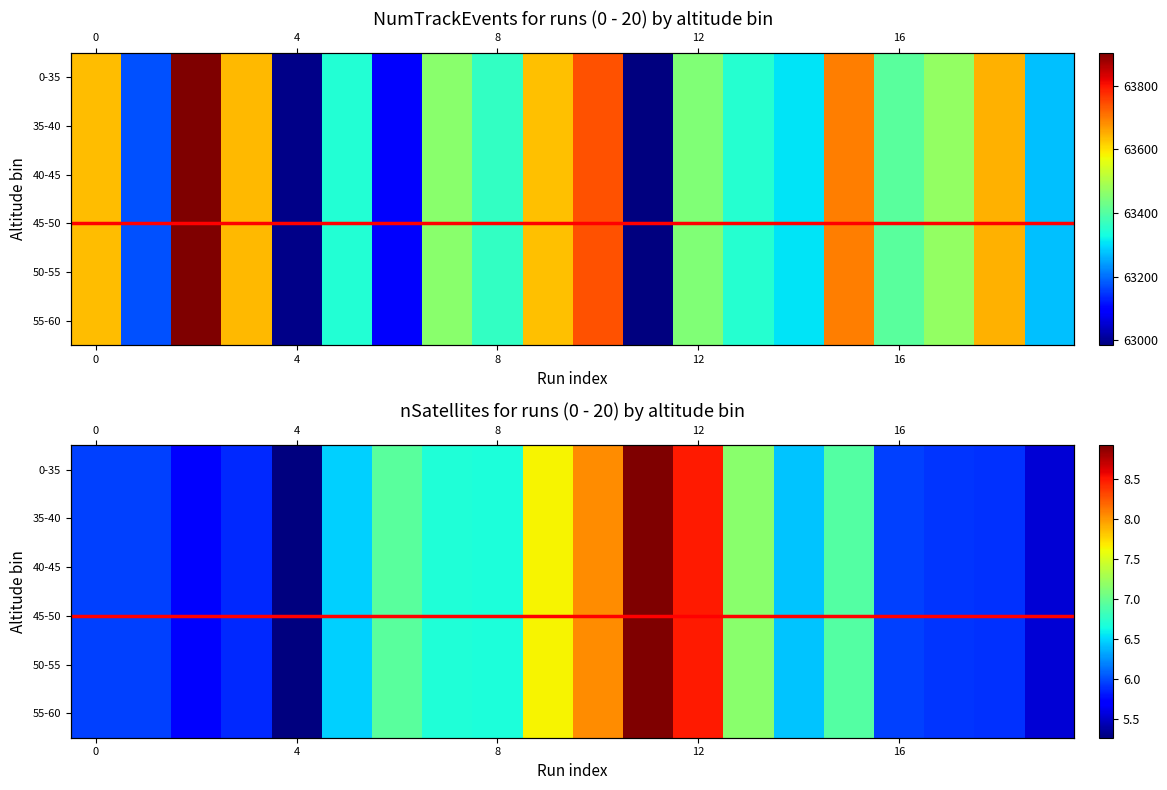

Between 16 and 18, which is larger?

18